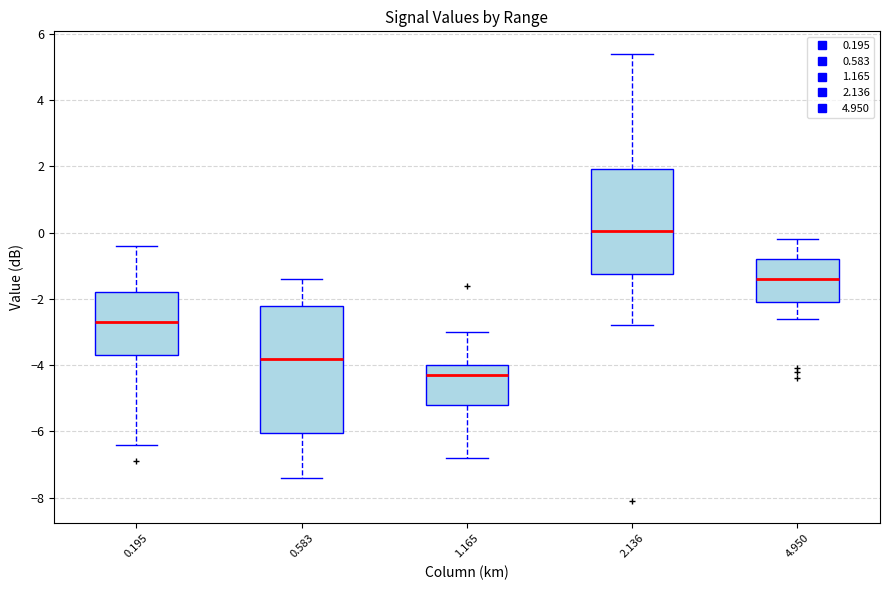

Reading left to right, transcribe this box plot: for each box, give where its median line is, the range the box spans, and where its two whiskers end, as read against the y-axis. The values are not printed on the chart, so give them approximately, as read against the axis.

0.195: median -2.6, box -3.6 to -1.8, whiskers -6.4 to -0.4
0.583: median -3.8, box -6.0 to -2.2, whiskers -7.4 to -1.4
1.165: median -4.2, box -5.2 to -4.0, whiskers -6.8 to -3.0
2.136: median 0.0, box -1.2 to 2.0, whiskers -2.8 to 5.4
4.950: median -1.4, box -2.0 to -0.8, whiskers -2.6 to -0.2